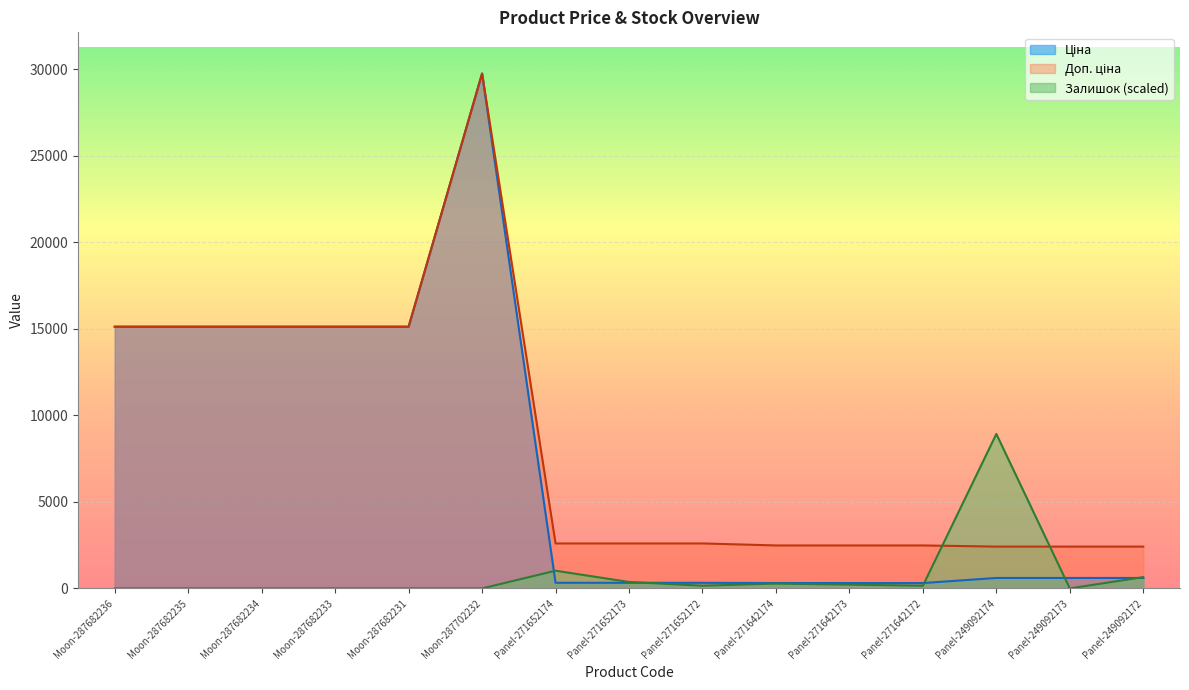

What position from the left is Moon-287682231?

5